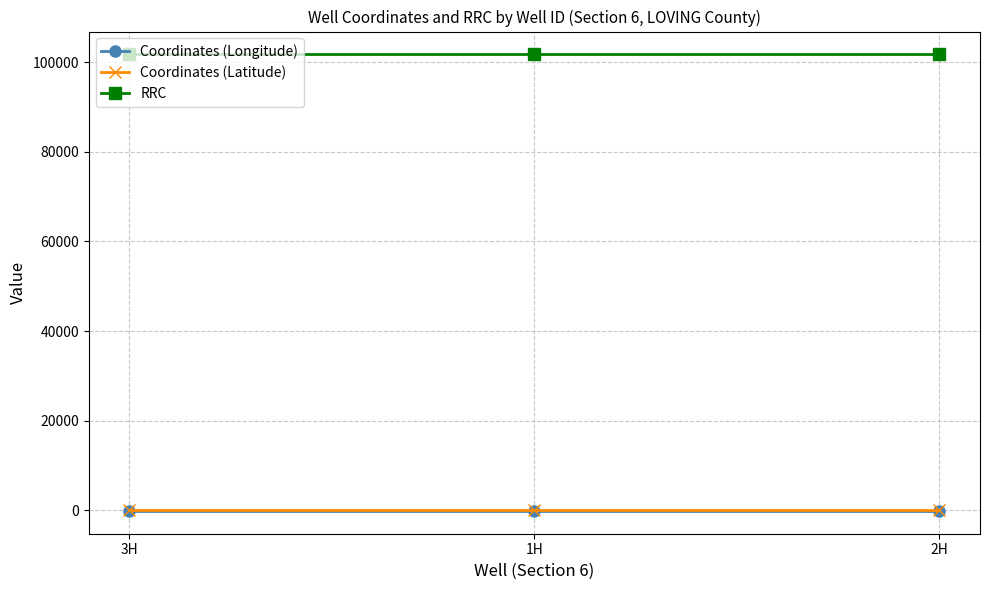

Reading left to right, what are all the values shown in this chart?

Coordinates (Longitude): -103.8	-103.8	-103.8
Coordinates (Latitude): 31.9	31.9	31.9
RRC: 101714.0	101714.0	101714.0